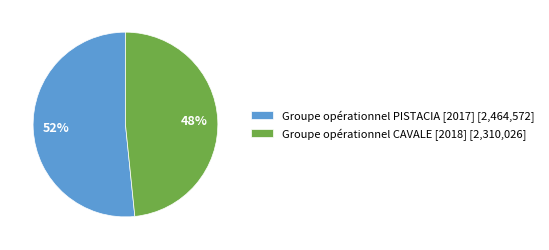

Is the sum of Groupe opérationnel PISTACIA [2017] [2,464,572] and Groupe opérationnel CAVALE [2018] [2,310,026] greater than half?

Yes